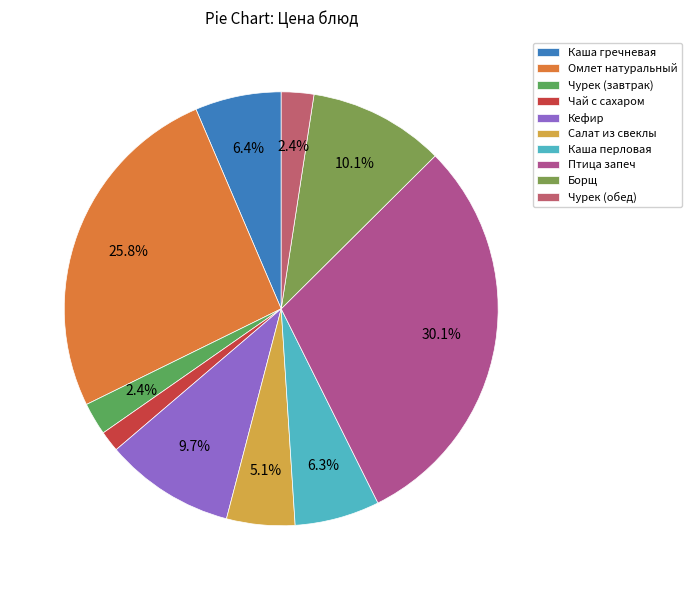

Which has a higher value, Чай с сахаром or Кефир?

Кефир